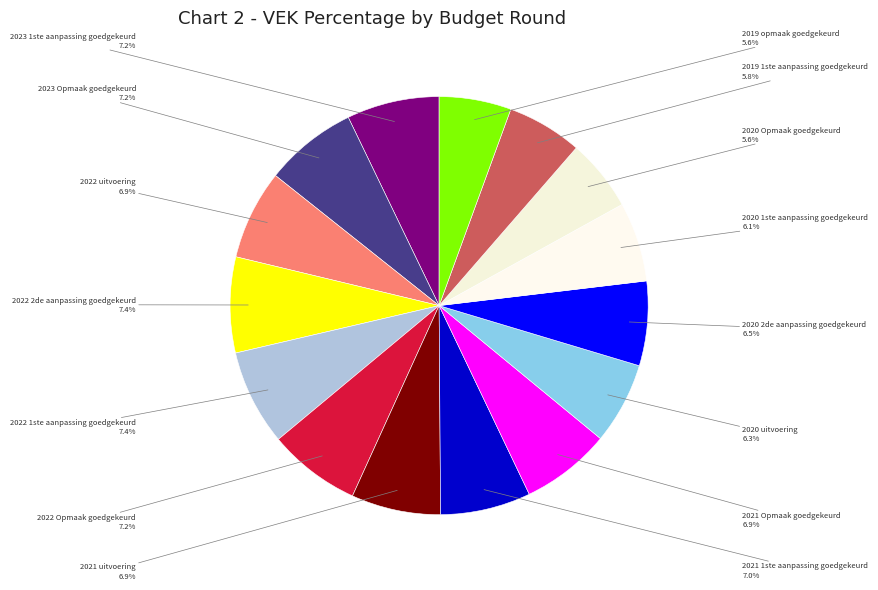

To the nearest percent, what portion does 2022 2de aanpassing goedgekeurd represent?

7%